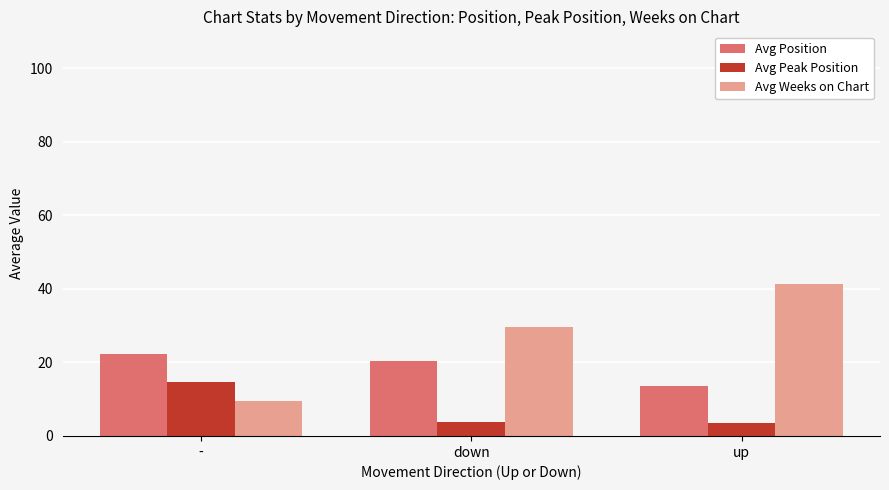

How many bars are there in total?

9